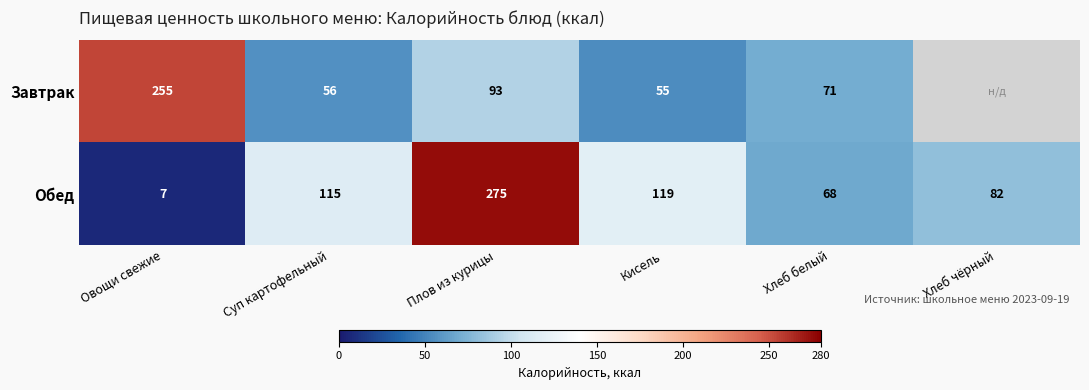

List the labels in order of Обед value, largest first.

Плов из курицы, Кисель, Суп картофельный, Хлеб чёрный, Хлеб белый, Овощи свежие